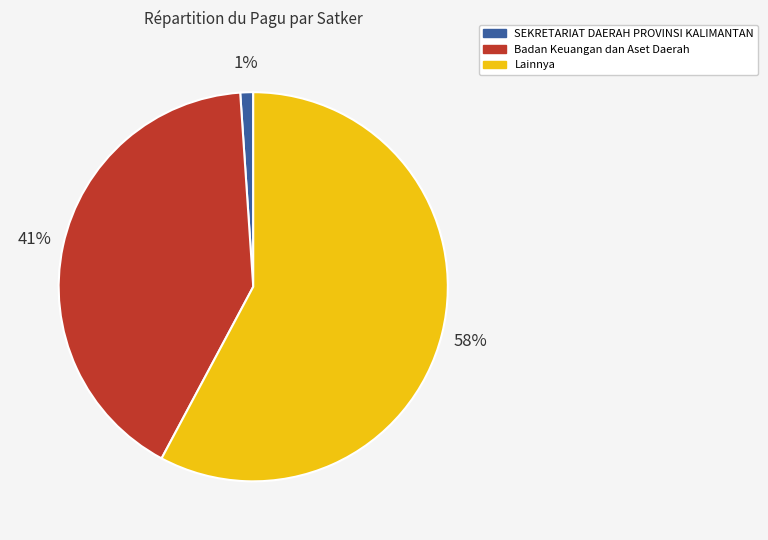

Does any single category account for the majority?

Yes